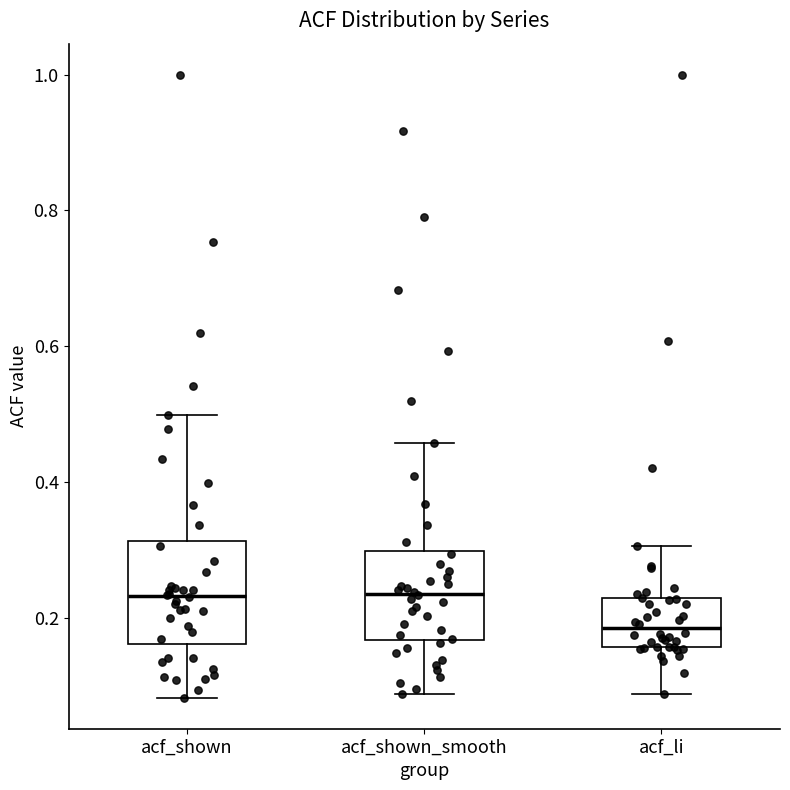

Which box has the lowest median line?

acf_li